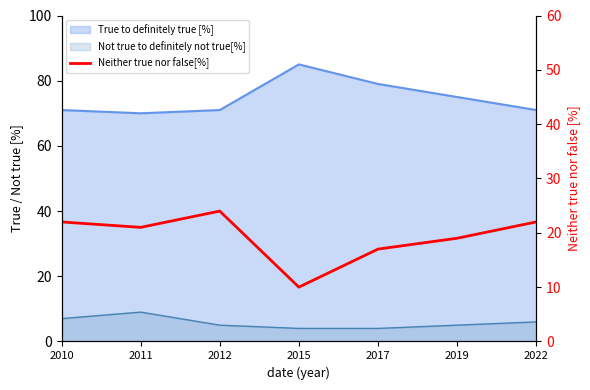

At which label does the data first exceed 21?

2010